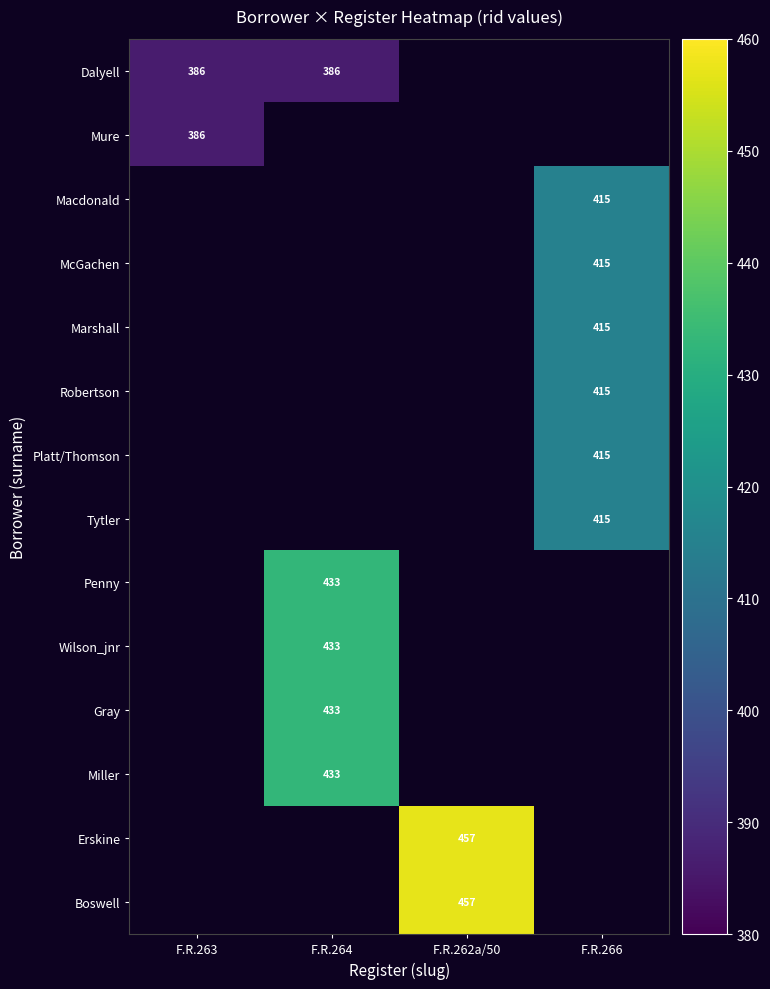

The Dalyell series shows 161 at F.R.263. True or false?

False